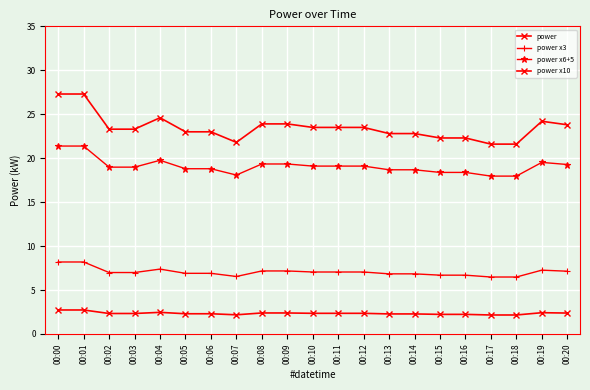

Where is power x10 nearest to the value 24?

00:08